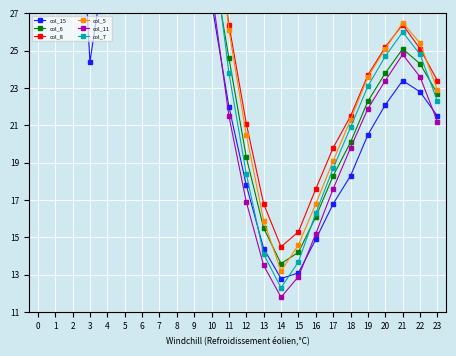

What is the value of the col_7 point at the 19th from the left?

20.9